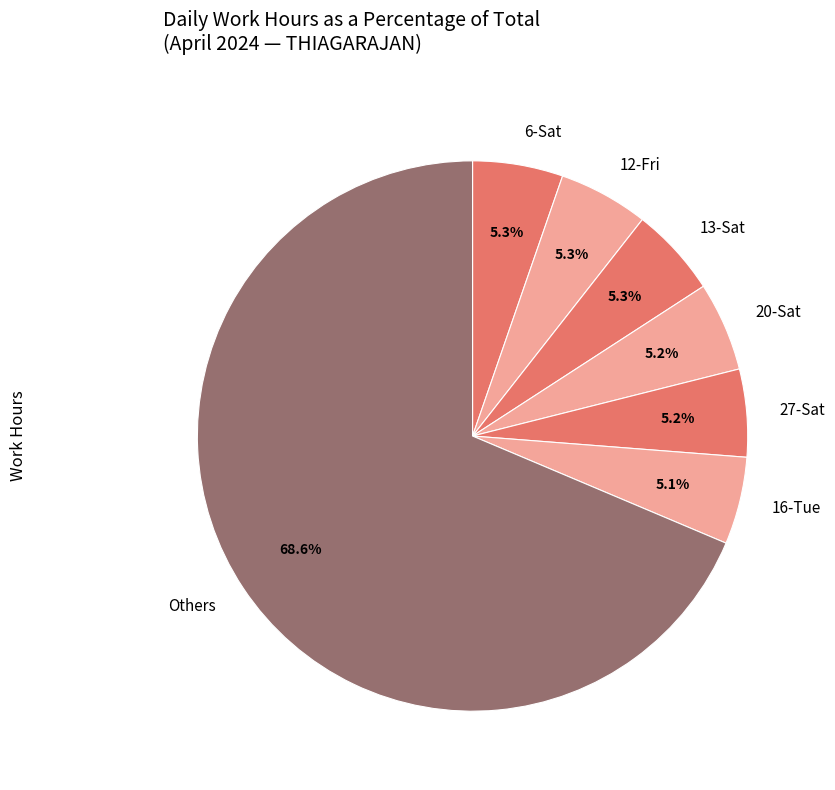

Do Others and 6-Sat together represent more than half of the pie?

Yes